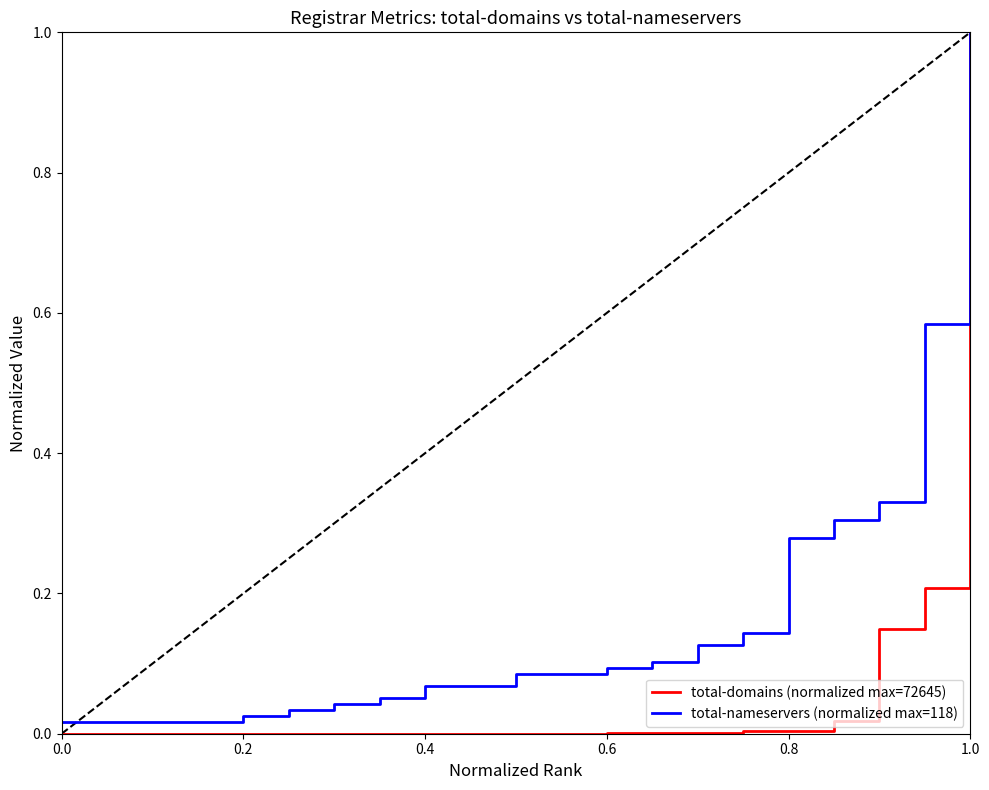

Rank the series by their average value, from lowest to highest.

total-domains (normalized max=72645), total-nameservers (normalized max=118)